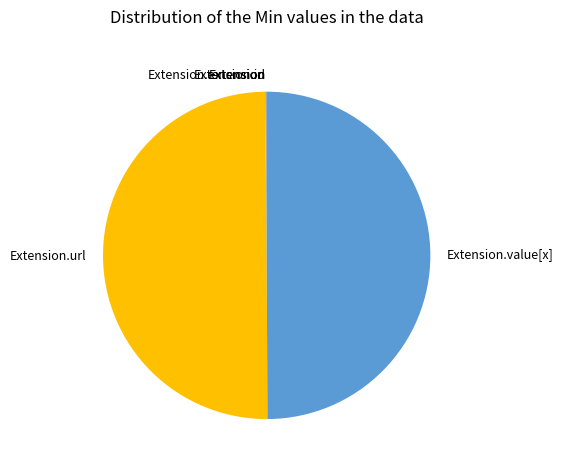

What is the smallest slice in the pie chart?

Extension